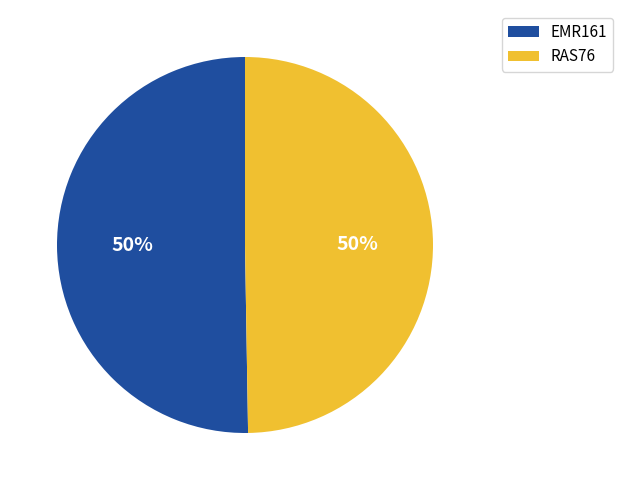

True or false: RAS76 accounts for 43% of the total.

False